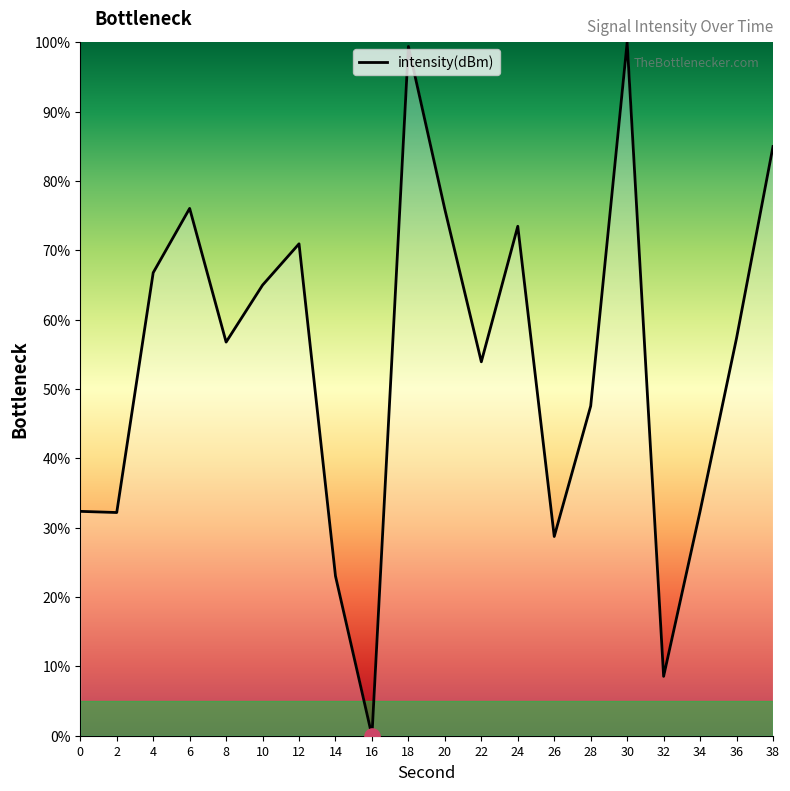

What is the ratio of the value at 34 to the value at 0?

1.0